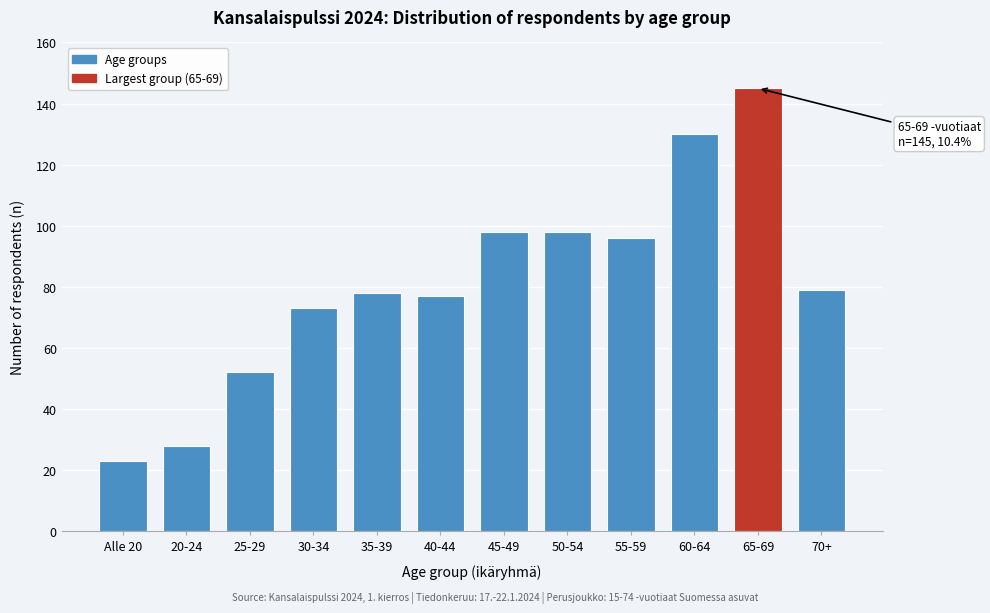

Reading left to right, transcribe all the data shown in this chart.

Alle 20=23	20-24=28	25-29=52	30-34=73	35-39=78	40-44=77	45-49=98	50-54=98	55-59=96	60-64=130	65-69=145	70+=79